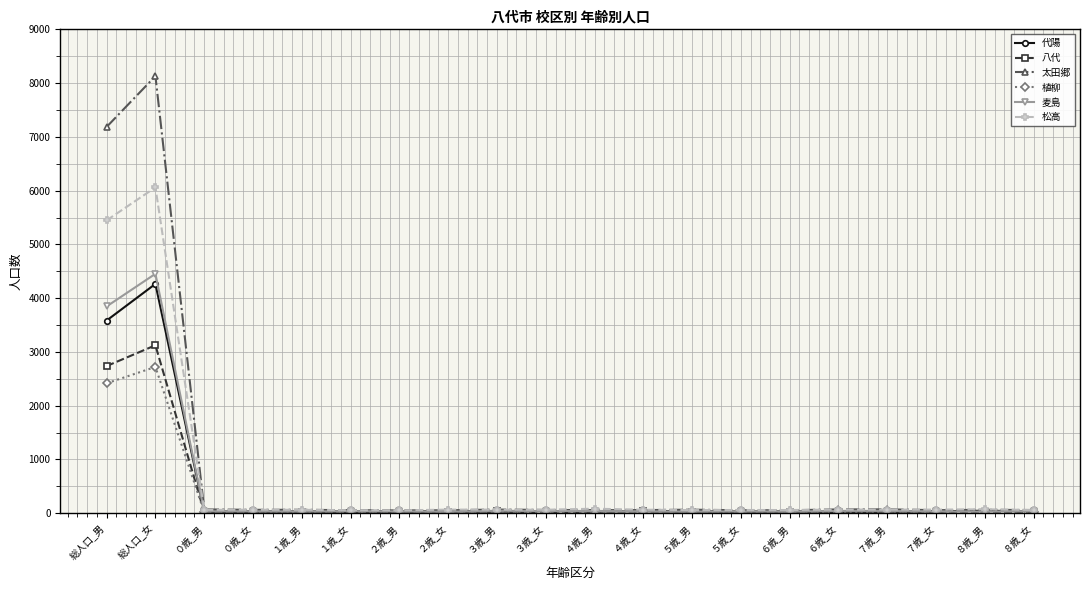

What is the label of the 7th point from the left?

２歳_男